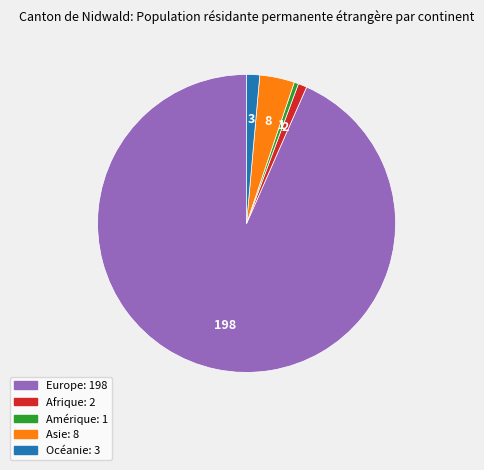

What is the largest slice in the pie chart?

Europe